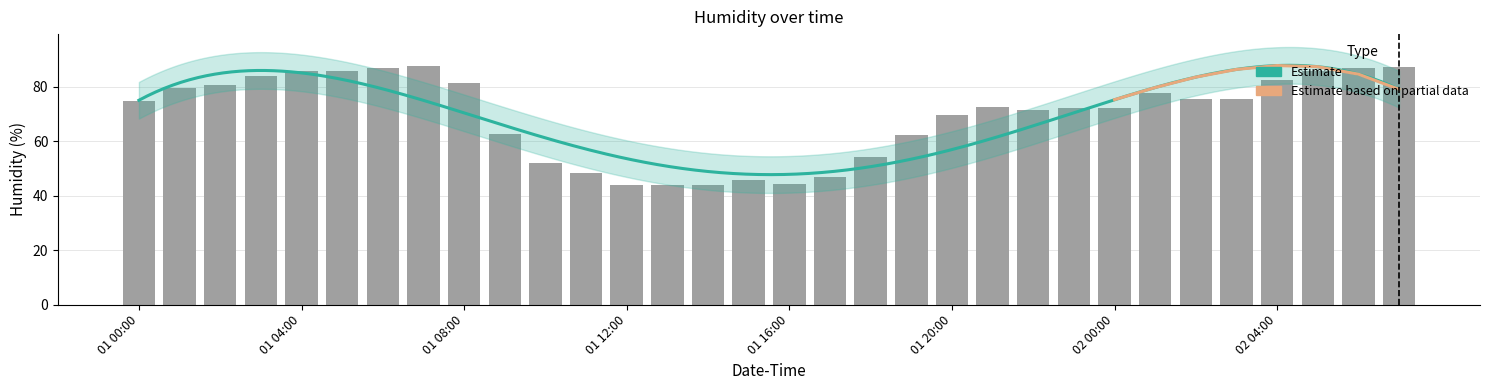

List the labels in order of value, largest first.

01 07:00, 02 07:00, 01 06:00, 02 06:00, 01 04:00, 01 05:00, 02 05:00, 01 03:00, 02 04:00, 01 08:00, 01 02:00, 01 01:00, 02 01:00, 02 03:00, 02 02:00, 01 00:00, 01 21:00, 02 00:00, 01 23:00, 01 22:00, 01 20:00, 01 09:00, 01 19:00, 01 18:00, 01 10:00, 01 11:00, 01 17:00, 01 15:00, 01 16:00, 01 14:00, 01 12:00, 01 13:00